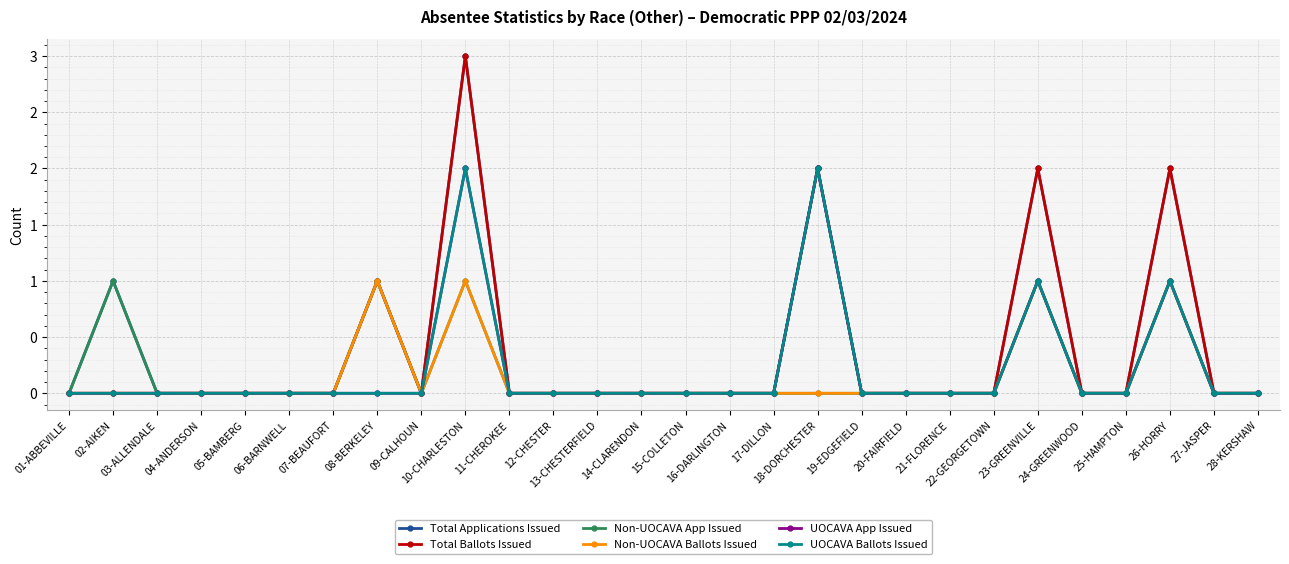

Is this an area chart (filled region under the line)?

No